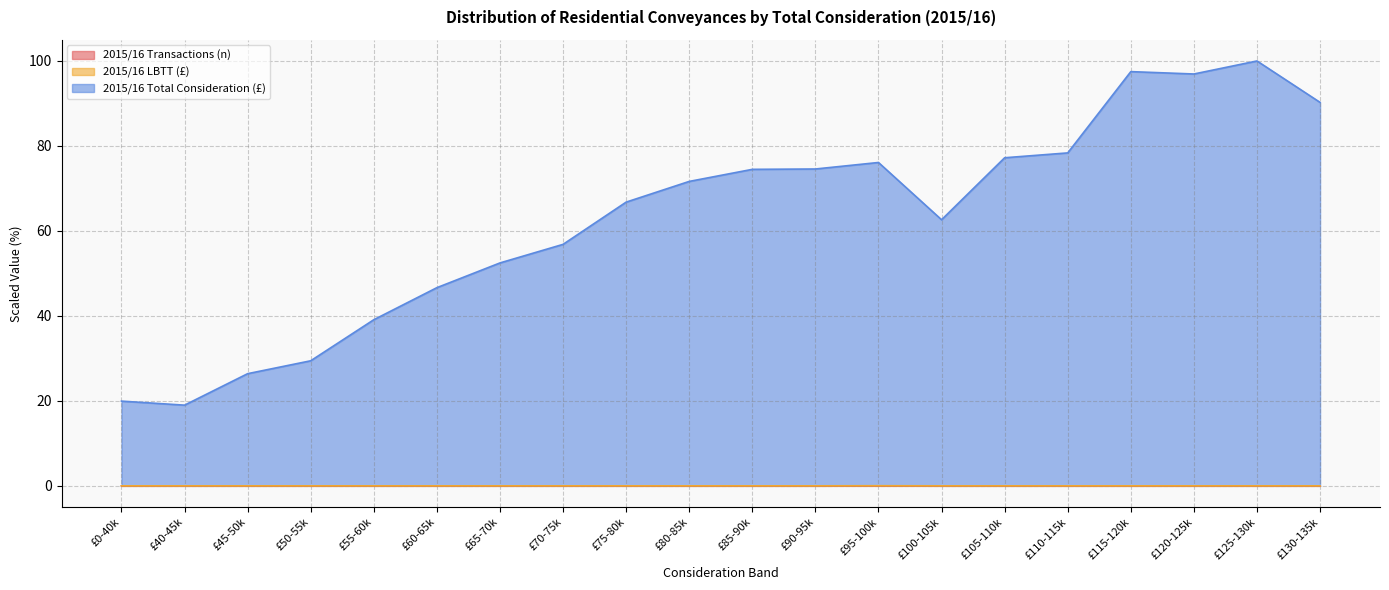

True or false: 2015/16 Transactions (n) and 2015/16 LBTT (£) cross at least once.

False